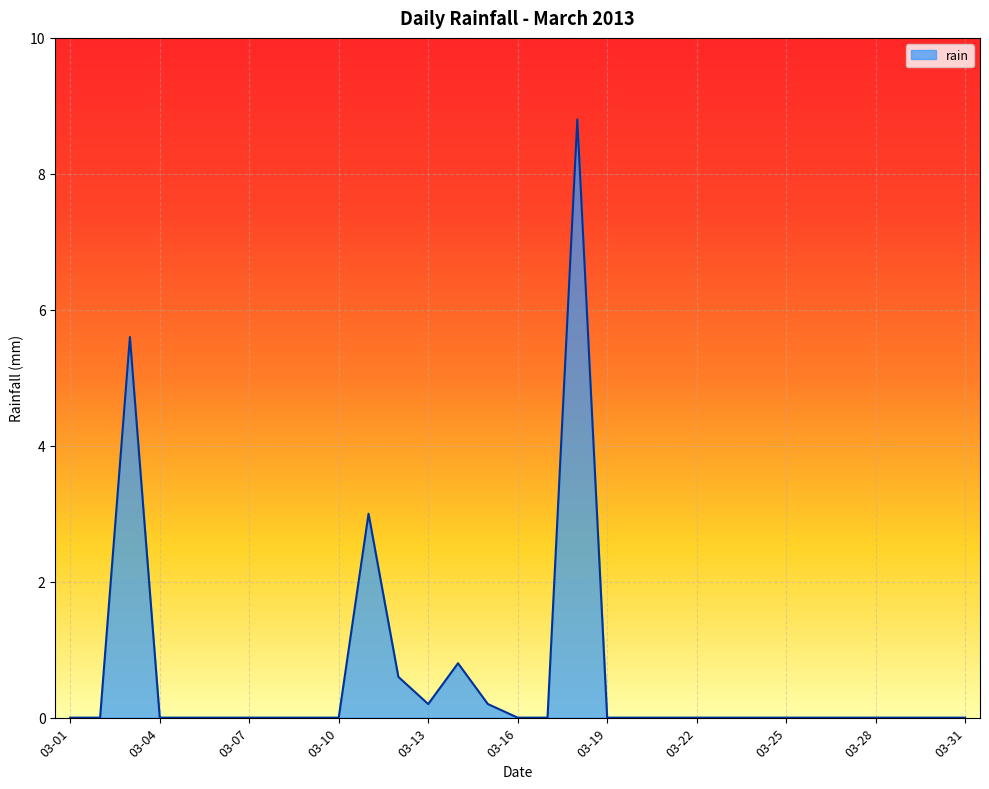

What is the sum of all values?

19.2